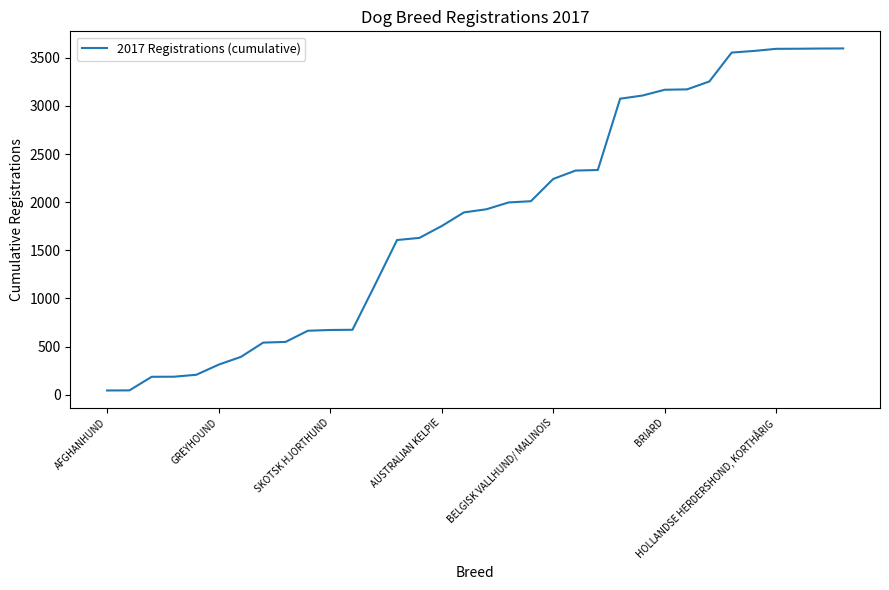

What is the difference between the maximum and minimum values?

3551